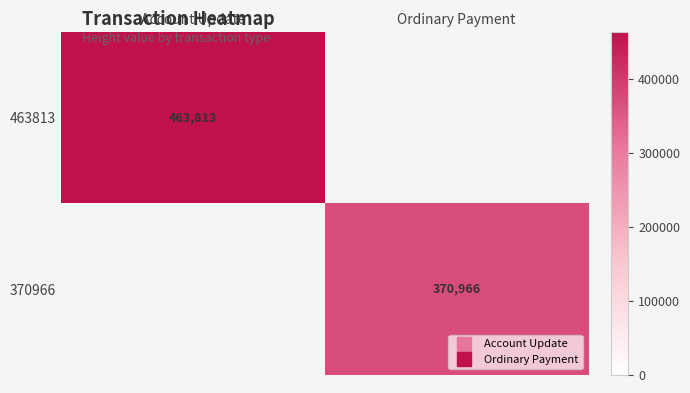

How many values in 463813 are above zero?

1